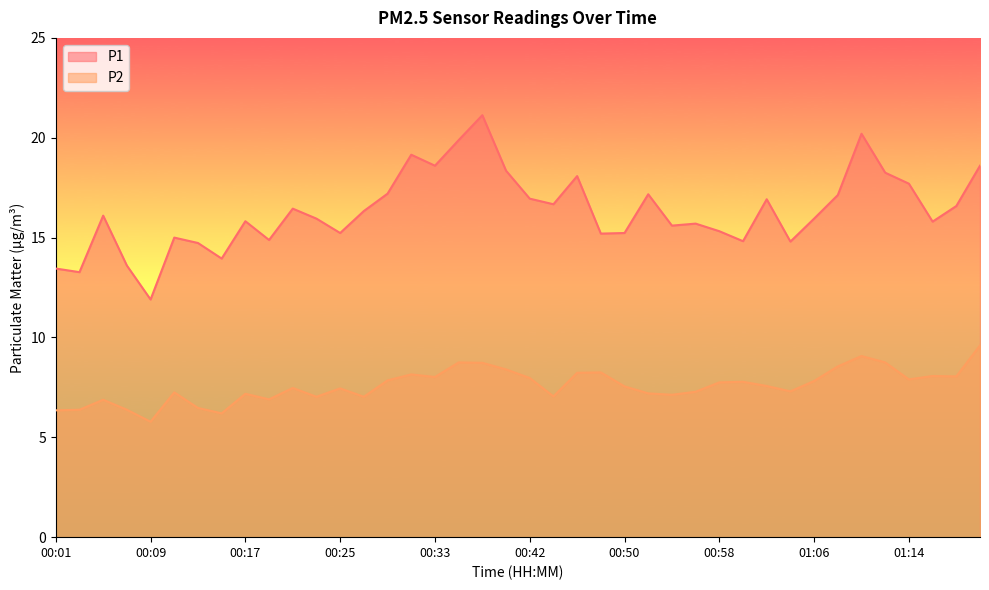

True or false: P1 has more than 0 interior local peaks.

True